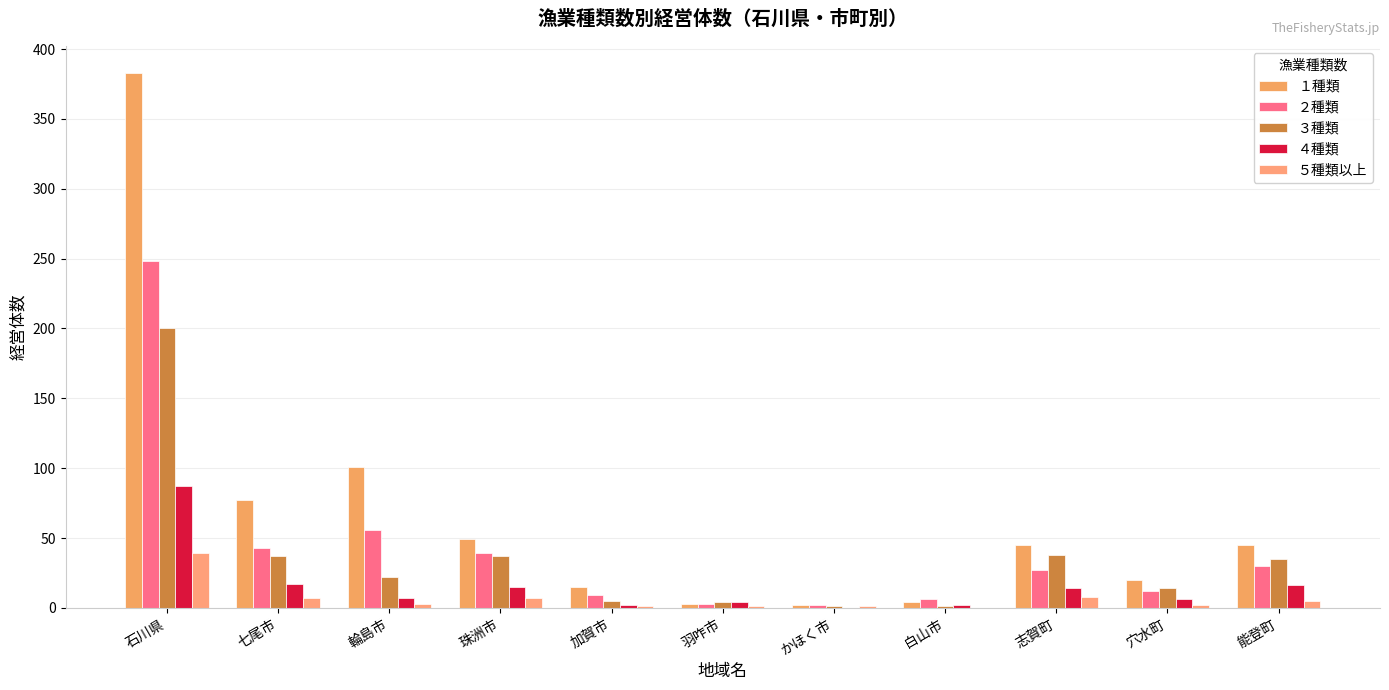

How many data points does each series have?

11